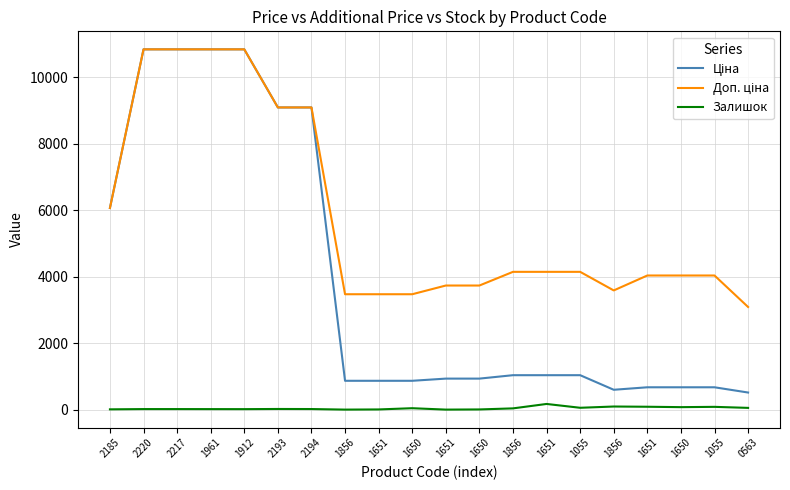

What is the difference between the highest and lowest values at 1651?

3466.1